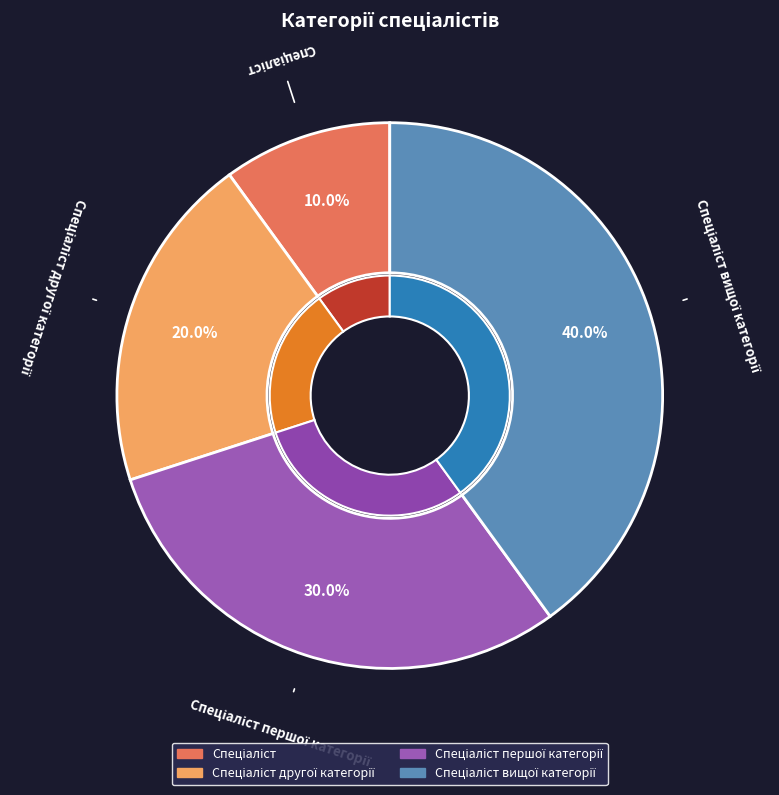

Rank the categories by value from highest to lowest.

Спеціаліст вищої категорії, Спеціаліст першої категорії, Спеціаліст другої категорії, Спеціаліст